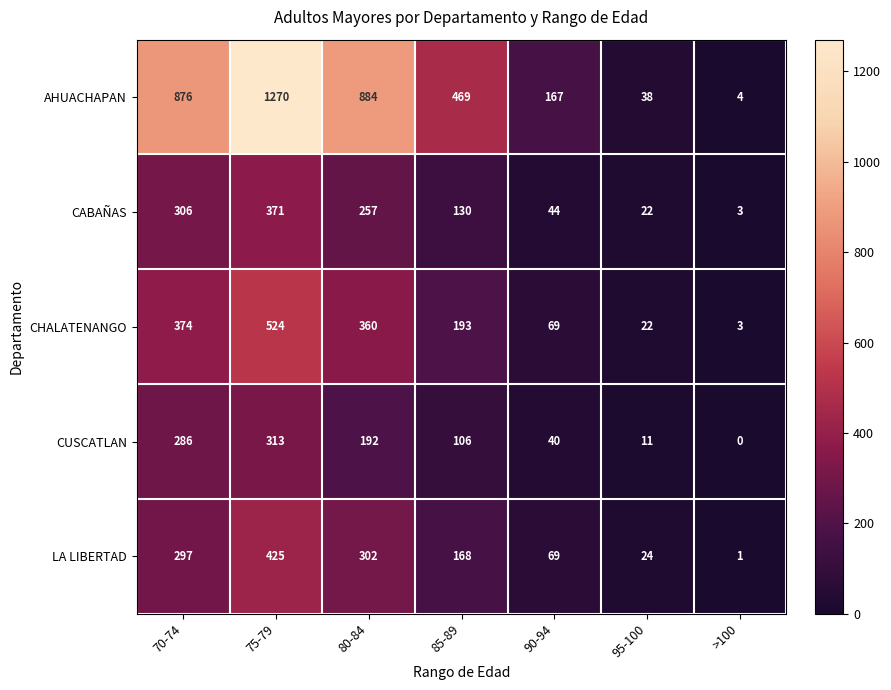

What is the spread (max minus min) of values at >100?

4